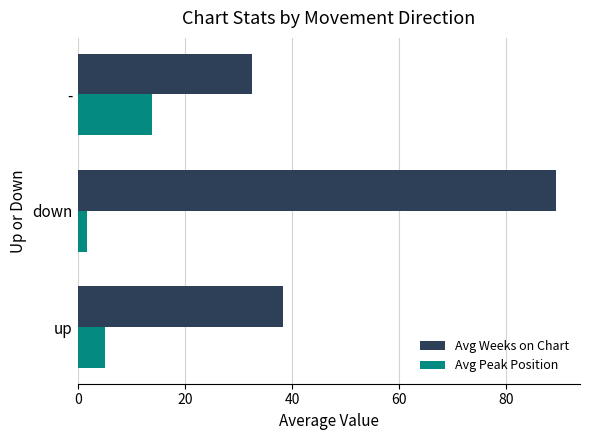

How many data points in Avg Peak Position are less than 5?

1